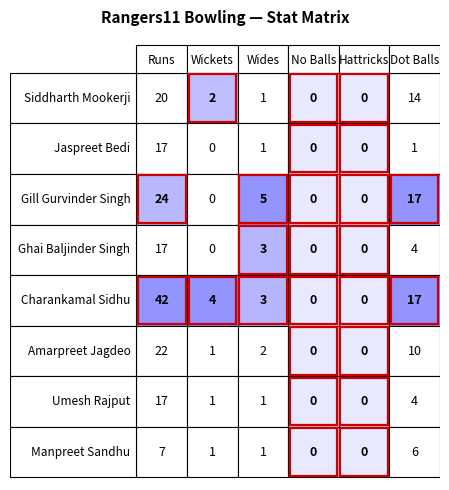

What is the difference between the second highest and second lowest values in the Siddharth Mookerji series?

14